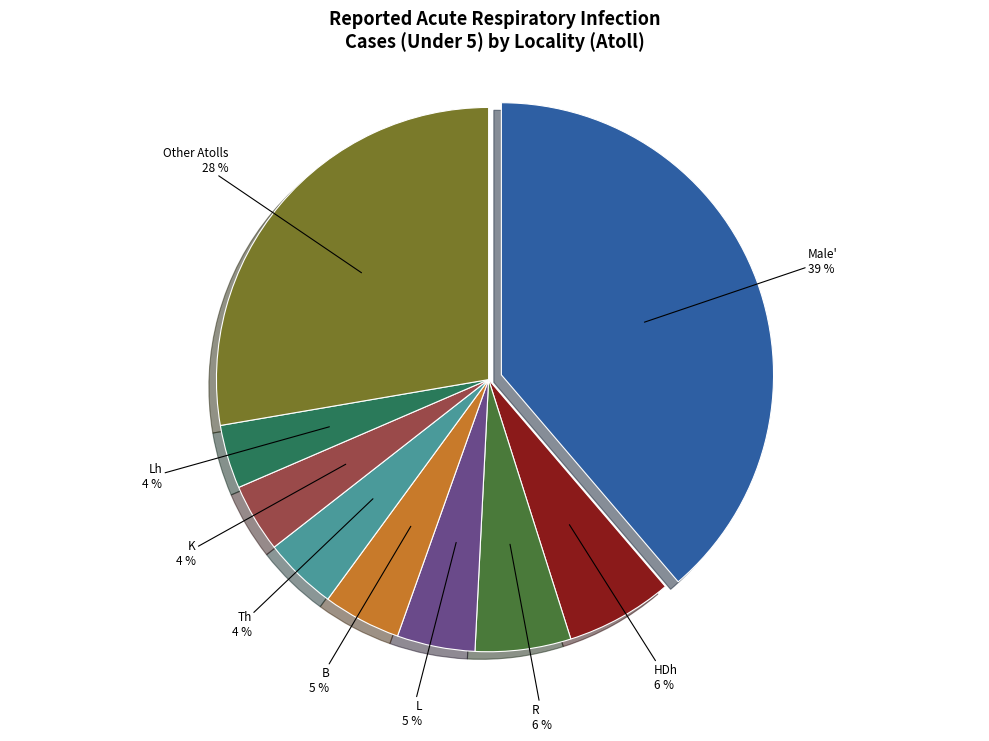

Which has a higher value, Th or R?

R